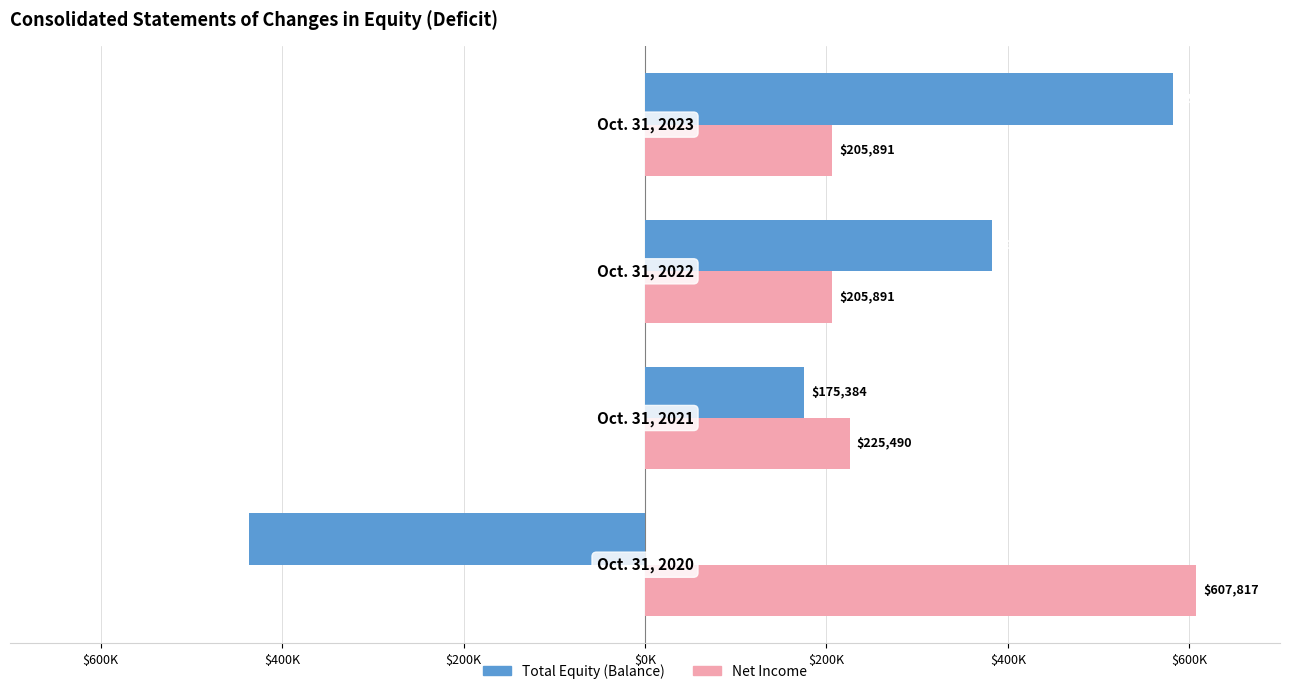

How many Total Equity (Balance) values are between 175384 and 581789?

3